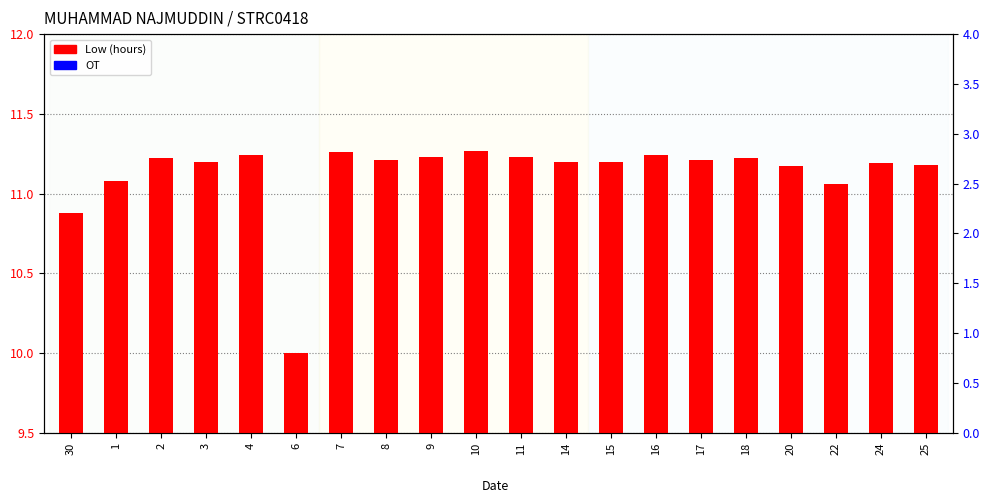

What is the greatest value displayed?

11.3